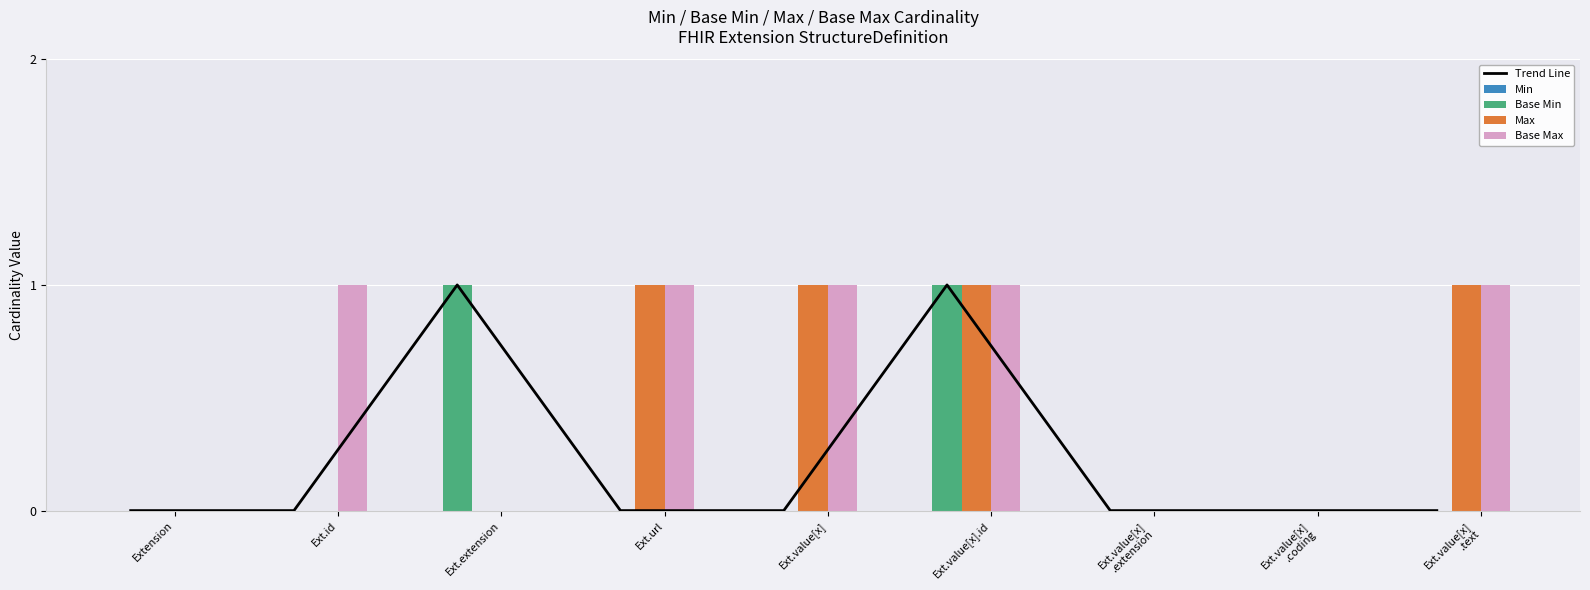

Which series has the widest spread of values?

Trend Line